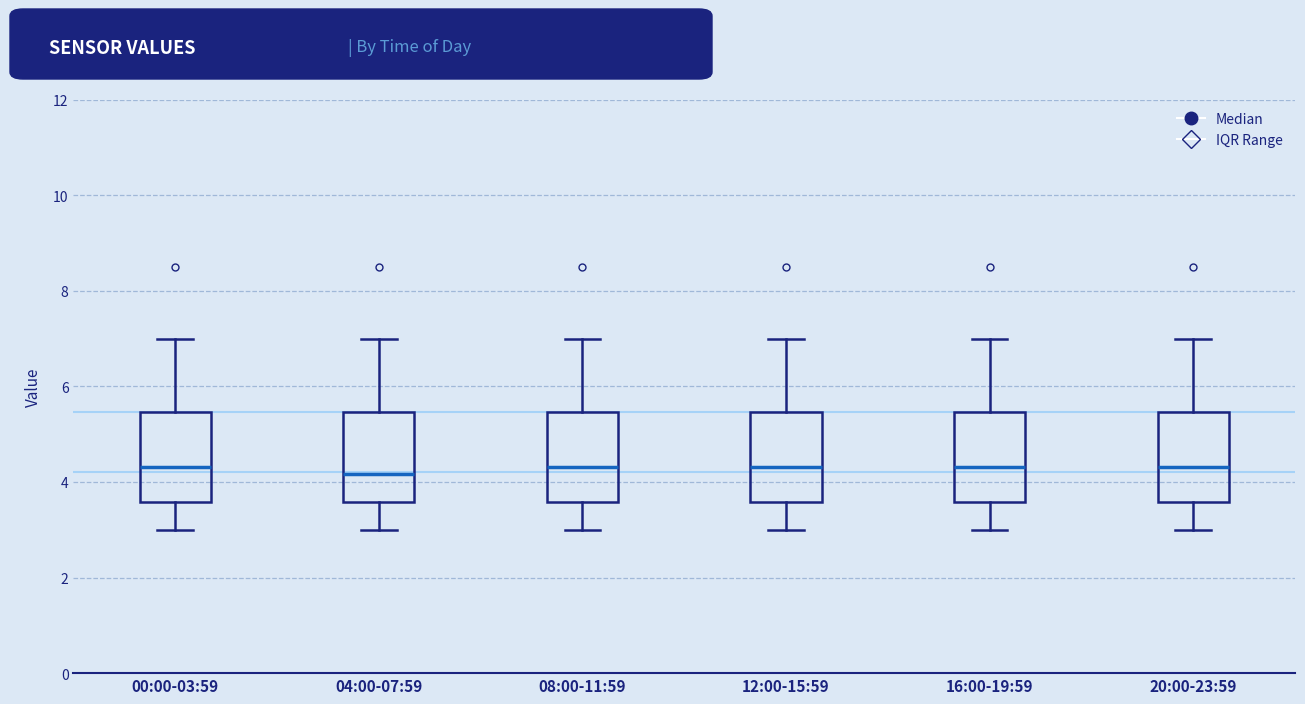

Reading left to right, transcribe this box plot: for each box, give where its median line is, the range the box spans, and where its two whiskers end, as read against the y-axis. The values are not printed on the chart, so give them approximately, as read against the axis.

00:00-03:59: median 4.4, box 3.6 to 5.4, whiskers 3.0 to 7.0
04:00-07:59: median 4.2, box 3.6 to 5.4, whiskers 3.0 to 7.0
08:00-11:59: median 4.4, box 3.6 to 5.4, whiskers 3.0 to 7.0
12:00-15:59: median 4.4, box 3.6 to 5.4, whiskers 3.0 to 7.0
16:00-19:59: median 4.4, box 3.6 to 5.4, whiskers 3.0 to 7.0
20:00-23:59: median 4.4, box 3.6 to 5.4, whiskers 3.0 to 7.0